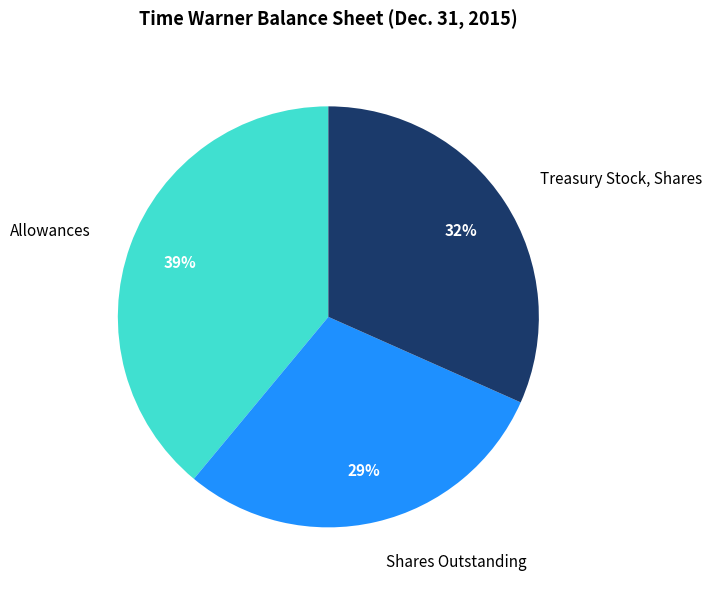

Is it true that Treasury Stock, Shares is 32% of the pie?

True